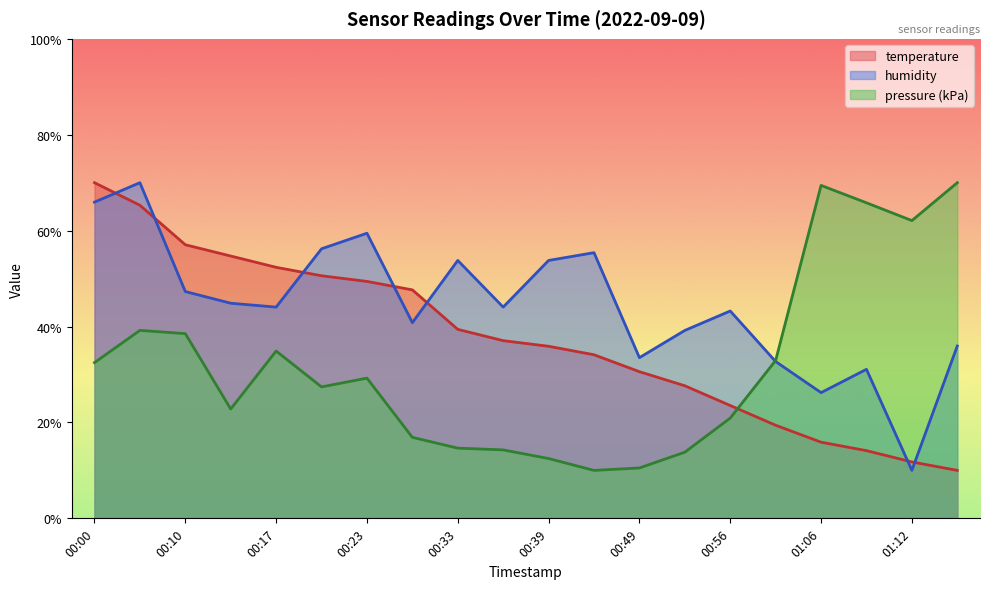

Where is the first local minimum for humidity?

00:17